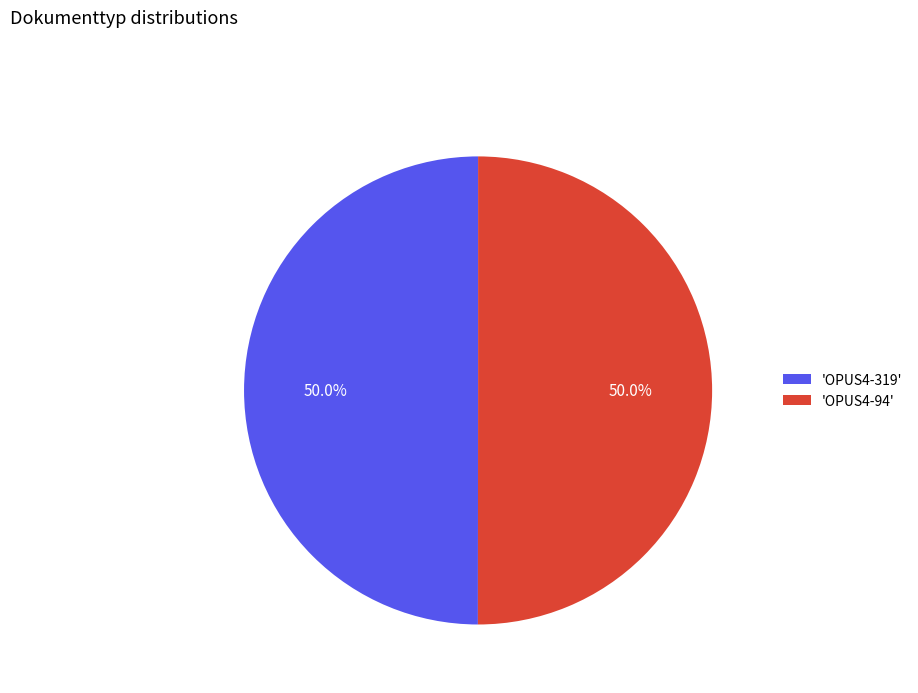

Count the number of slices in the pie.

2